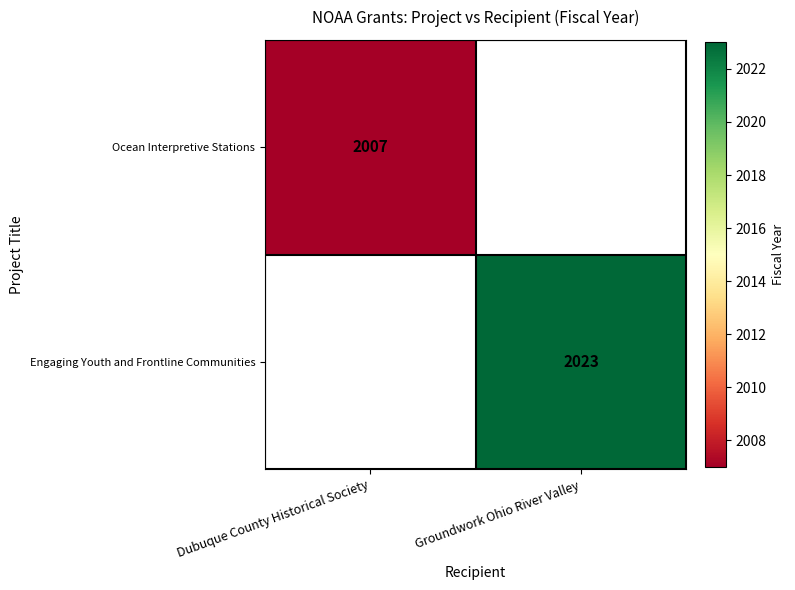

What is the smallest value displayed?

2007.0